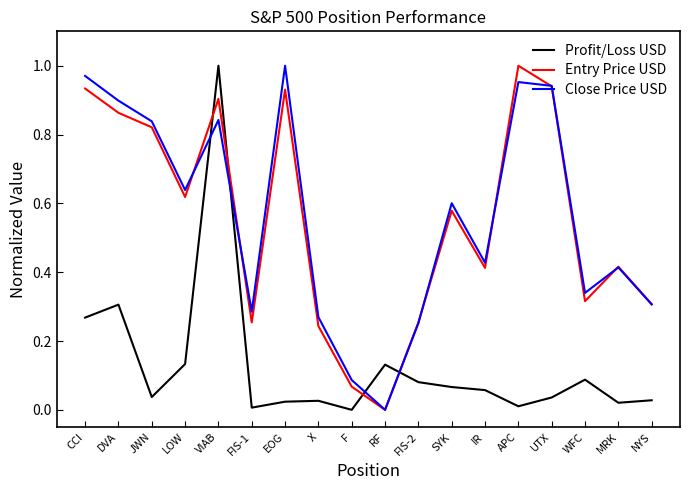

Rank the series at IR from lowest to highest value.

Profit/Loss USD, Entry Price USD, Close Price USD